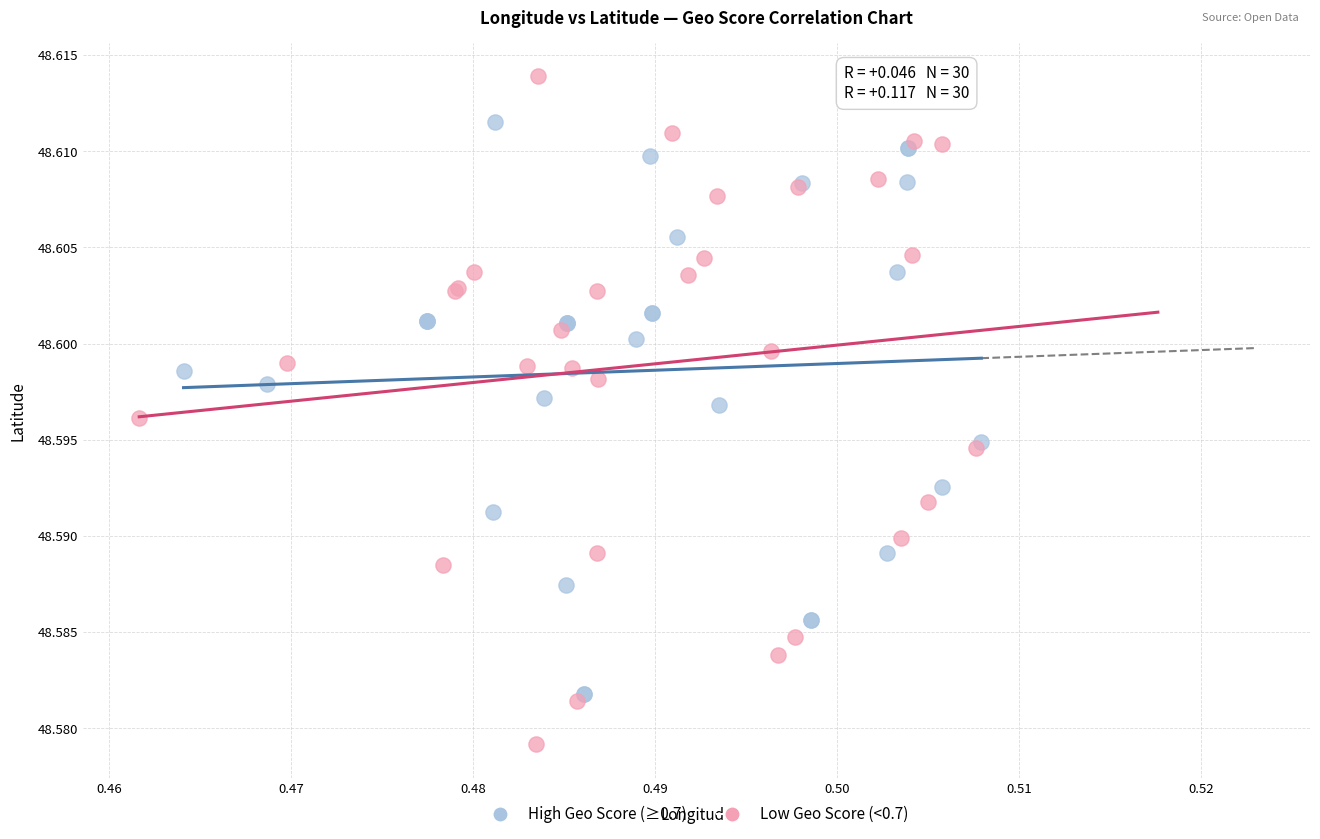

Which series contains the lowest Y value?

Low Geo Score (<0.7)